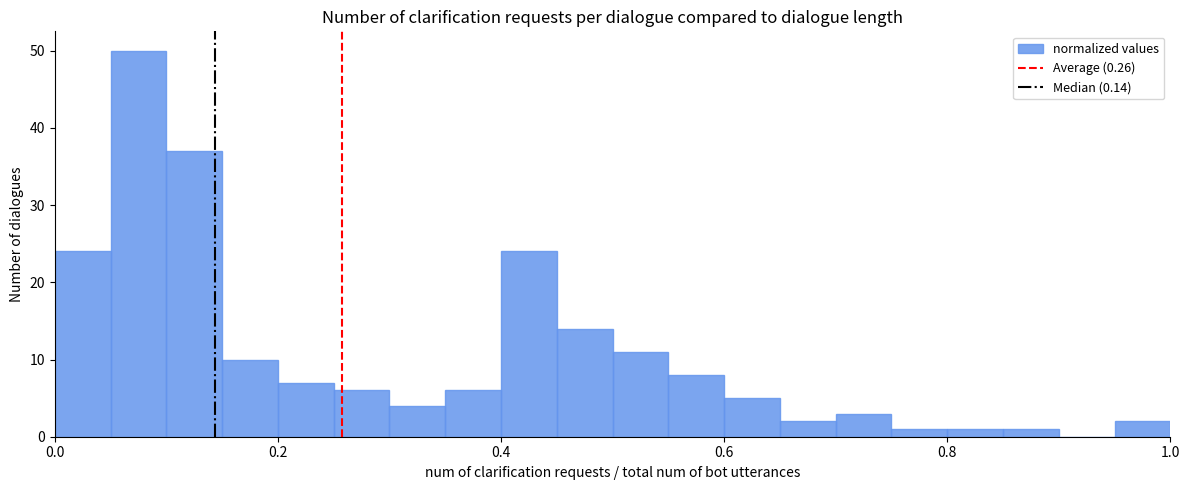

Read against the x-axis, roughly where is the centre of the tallest bar?

0.08